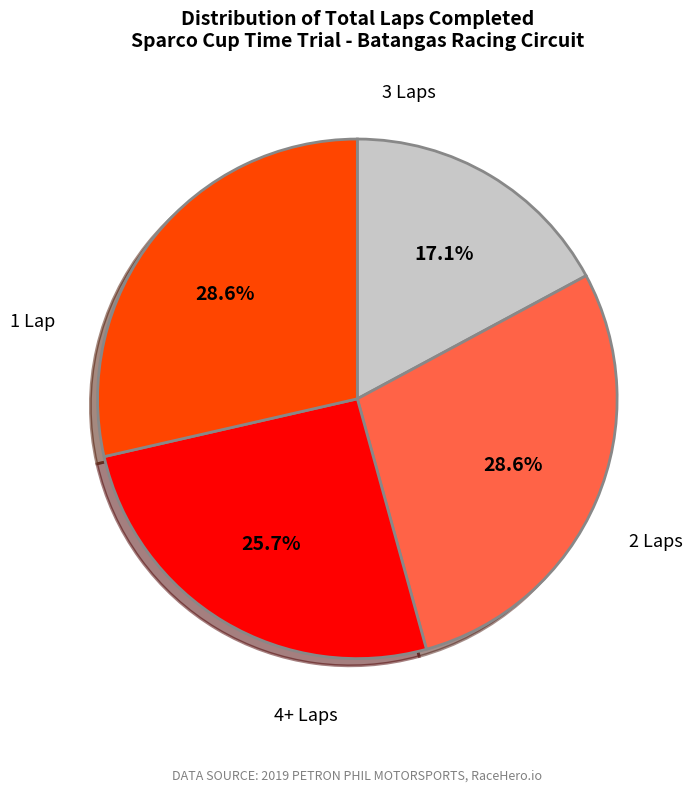

How many segments does this pie chart have?

4